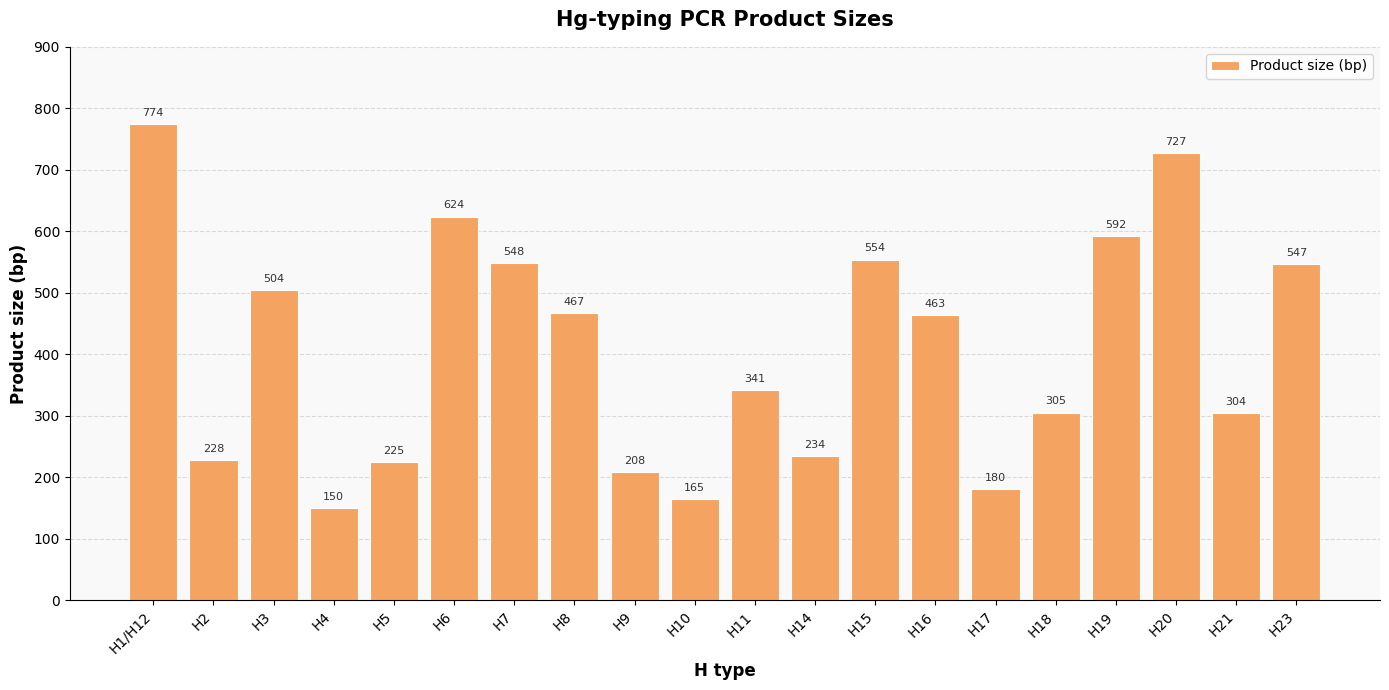

What position from the right is H23?

1